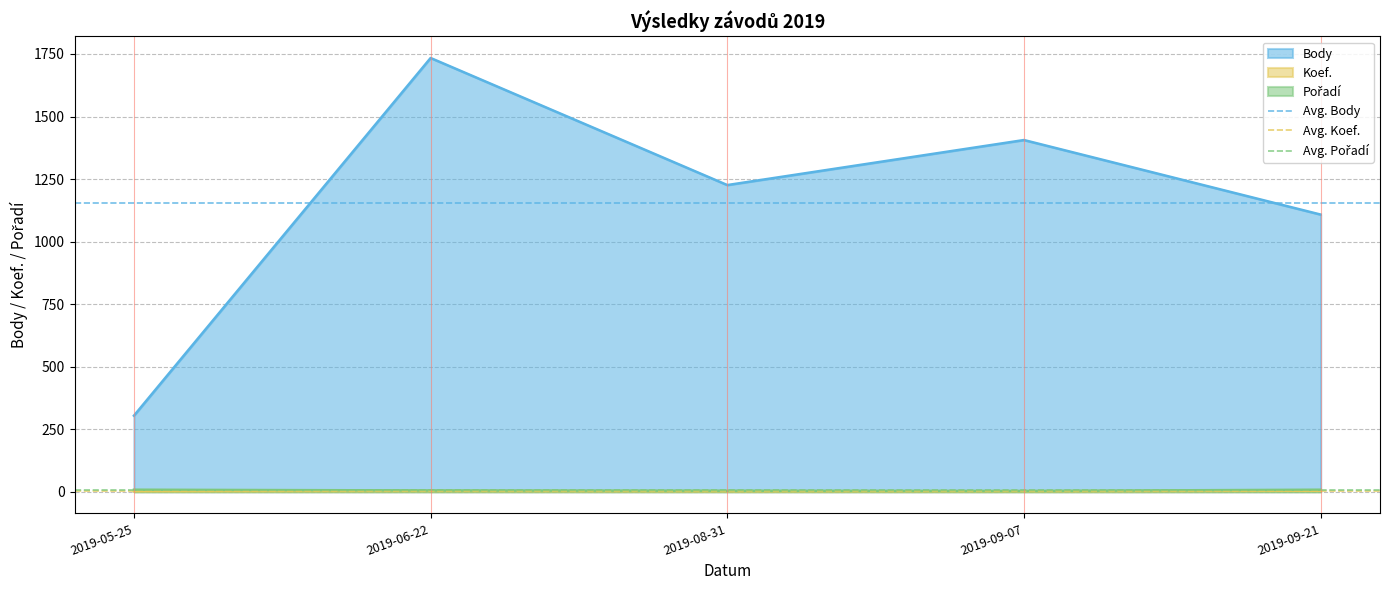

Where is Body nearest to the value 1019?

2019-09-21